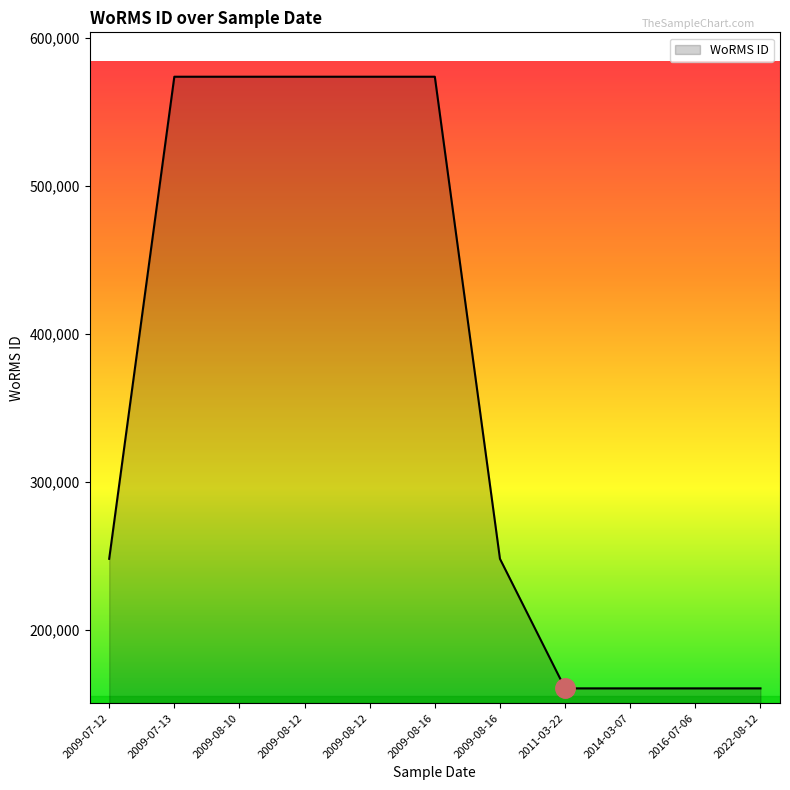

Does the chart have visible grid lines?

No